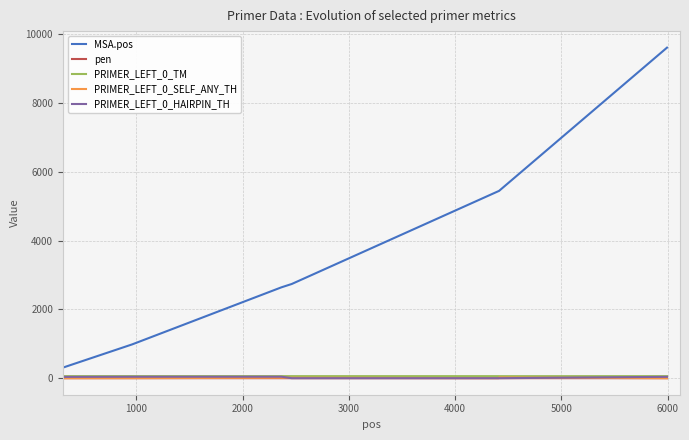

Which series has the widest spread of values?

MSA.pos